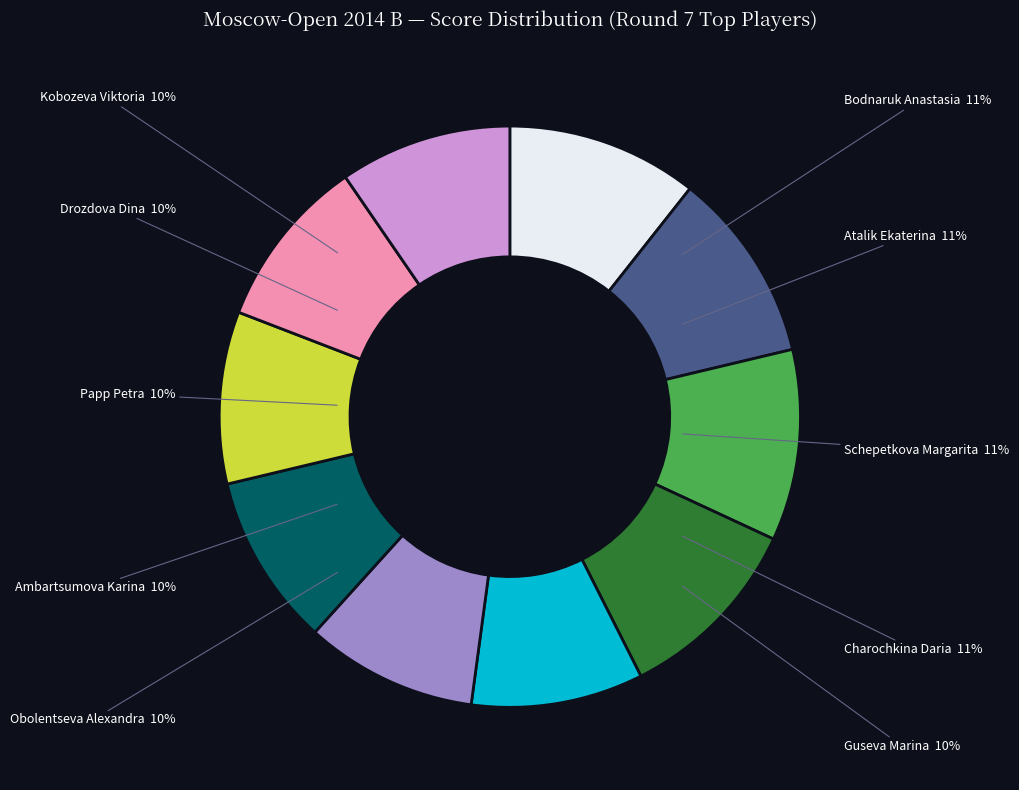

What is the ratio of the value at Charochkina Daria to the value at Kobozeva Viktoria?

1.1